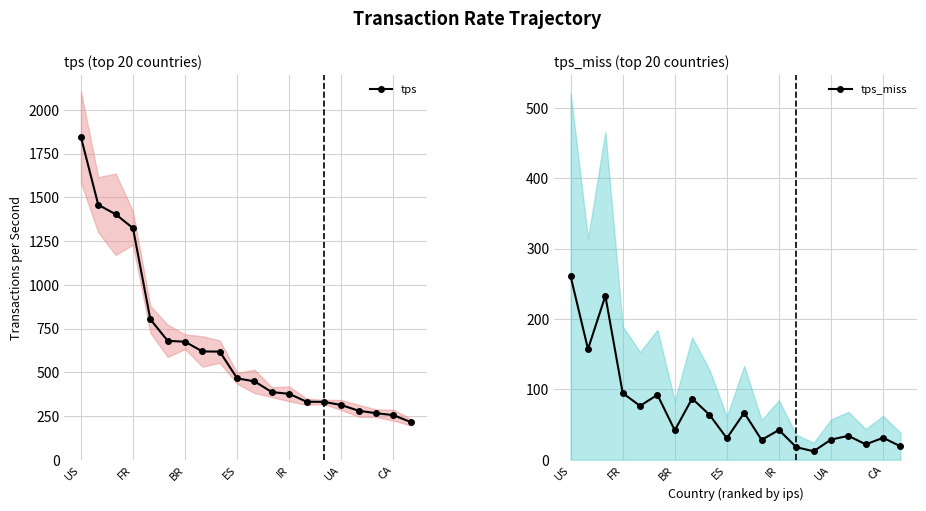

True or false: tps_miss has more than 0 interior local peaks.

True